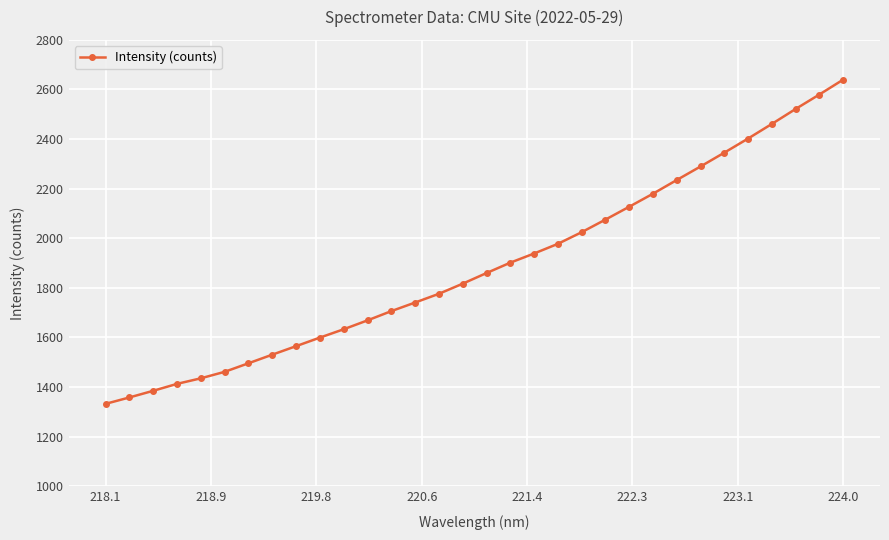

Does the chart have visible grid lines?

Yes